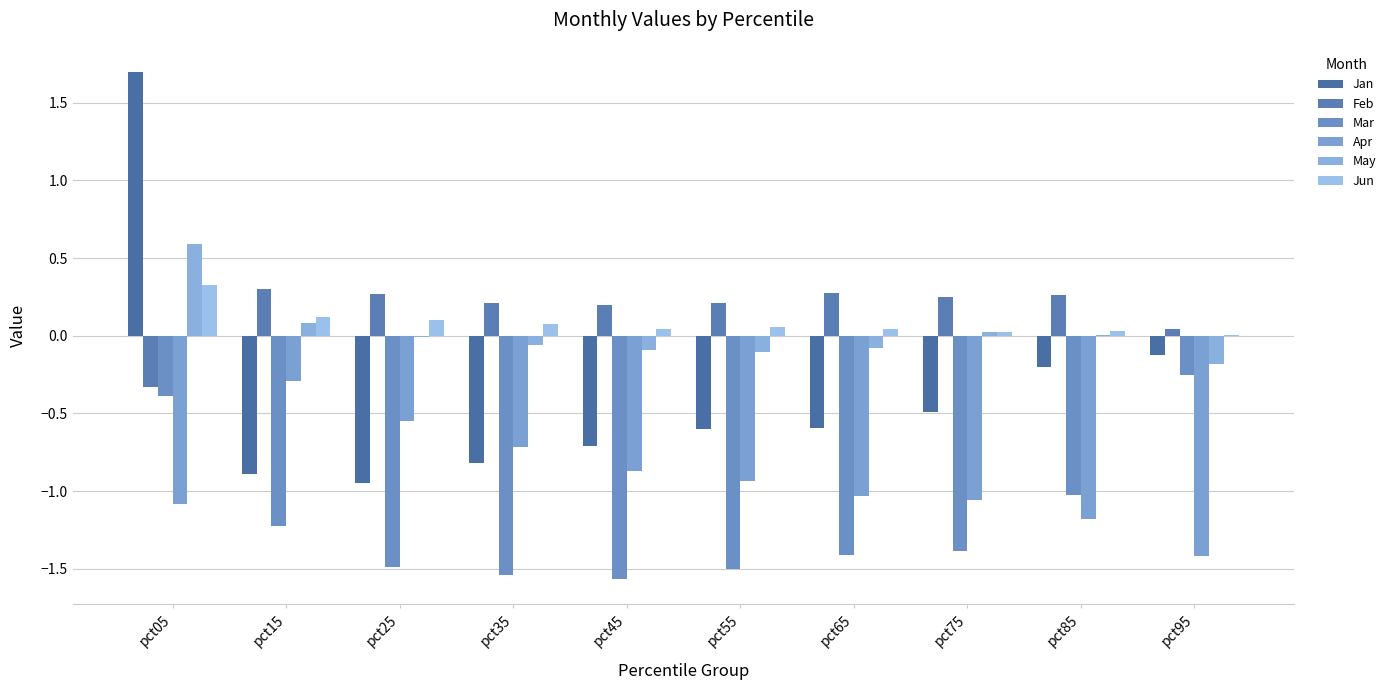

How many categories are shown in the chart?

10